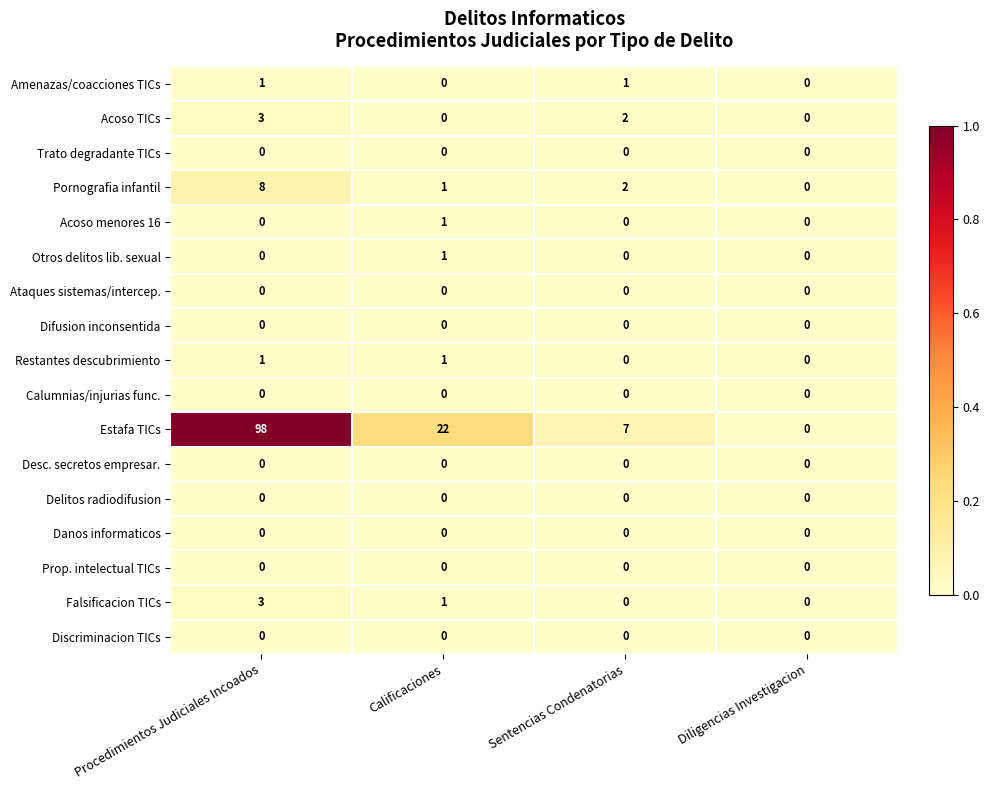

What is the maximum value shown in the chart?

98